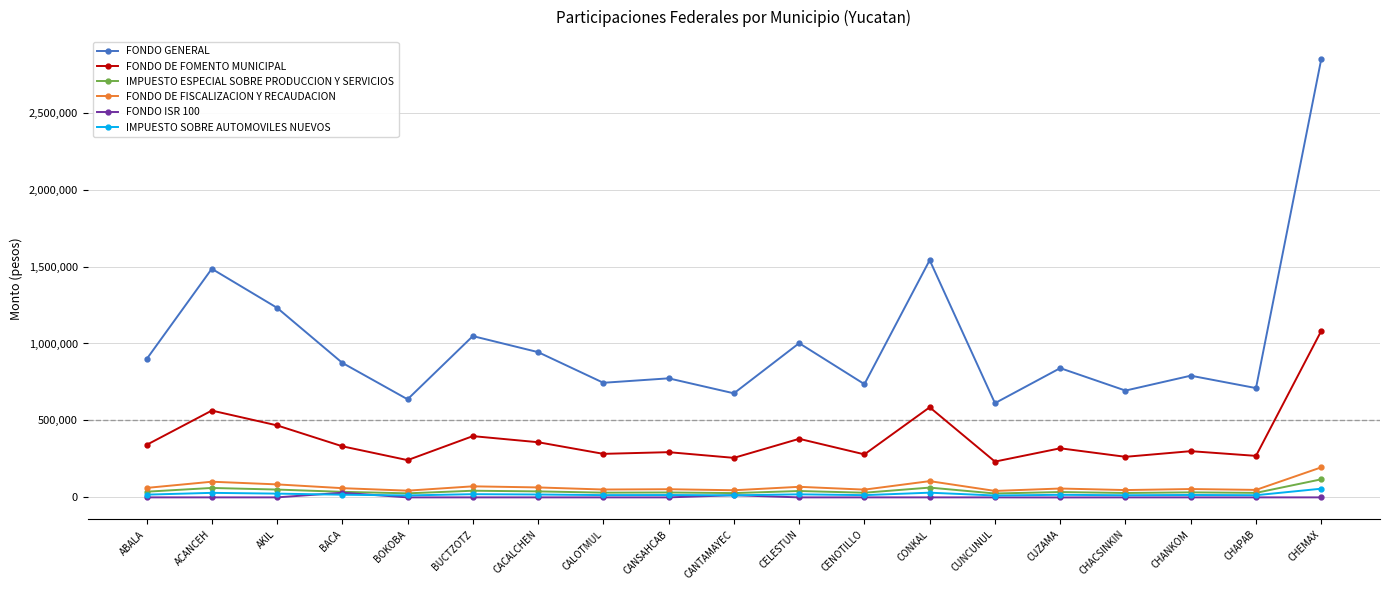

What is the difference between the maximum and second lowest values in the FONDO DE FISCALIZACION Y RECAUDACION series?

151450